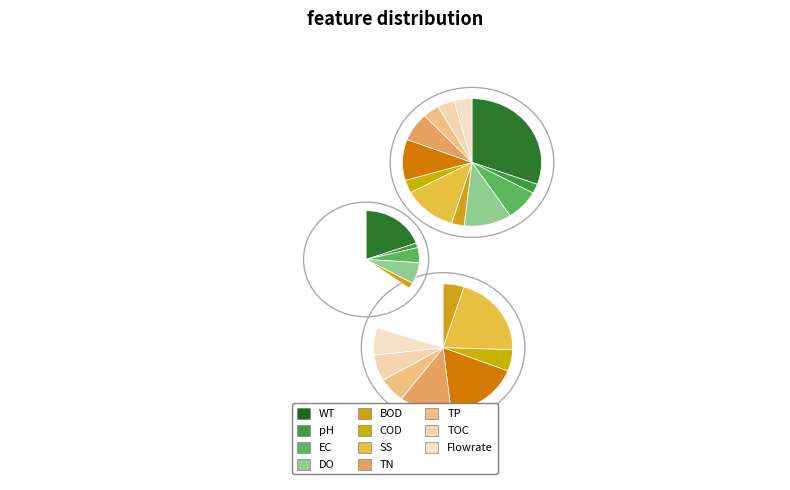

Between 0.06 and 0.0675, which is larger?

0.0675